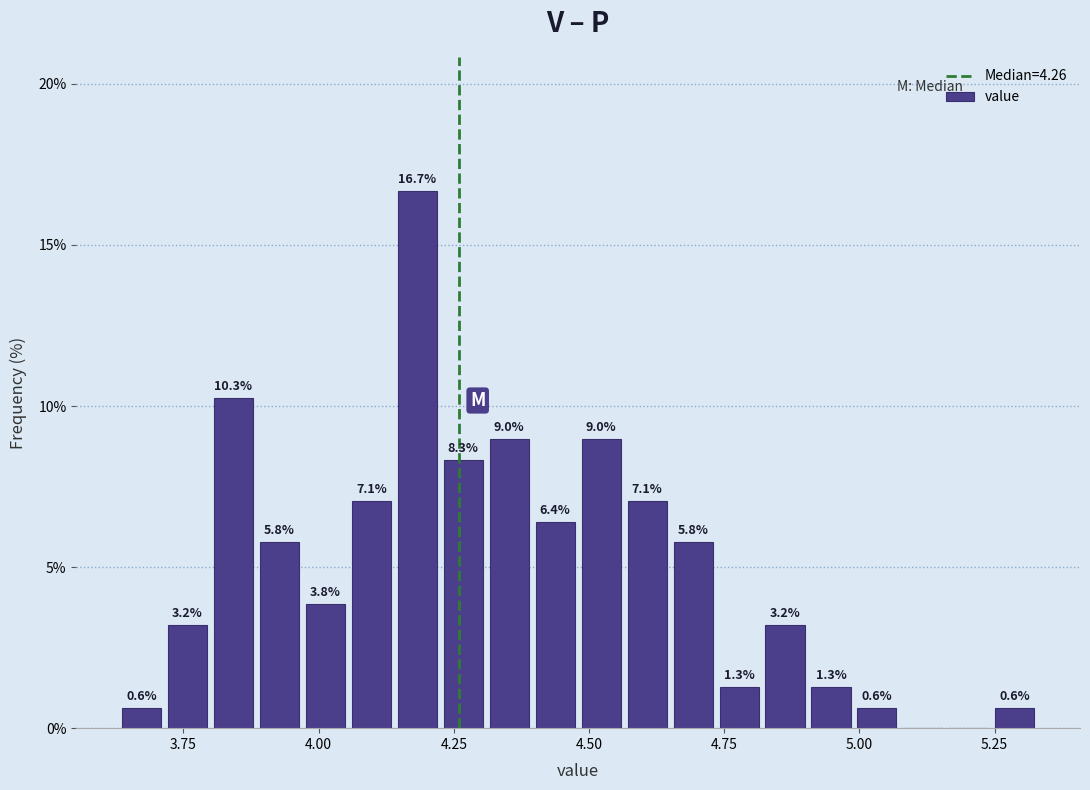

Read against the x-axis, roughly where is the centre of the tallest bar?

4.20